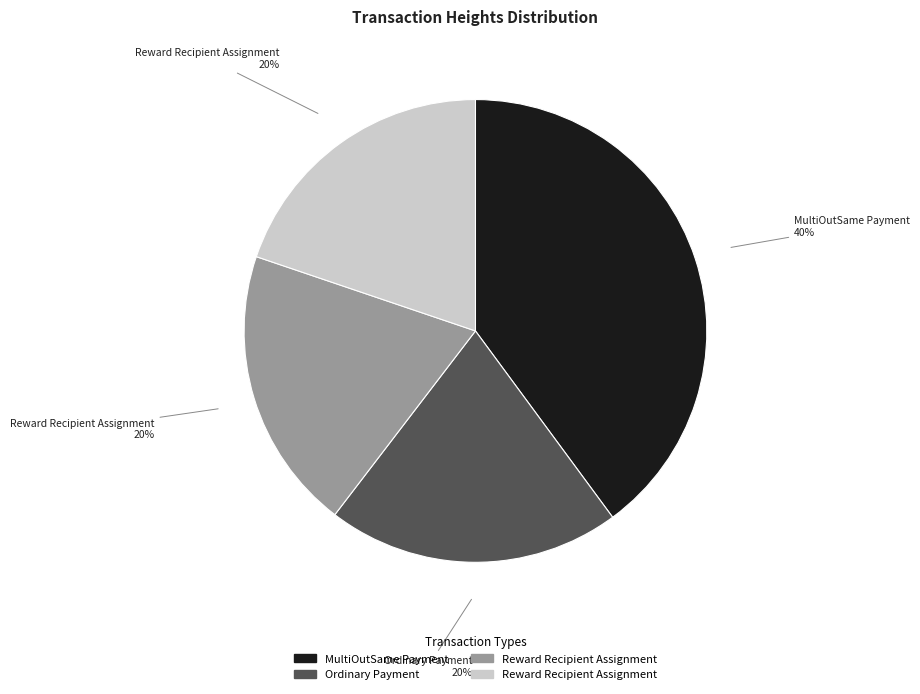

Is there any slice that represents more than half of the pie?

No